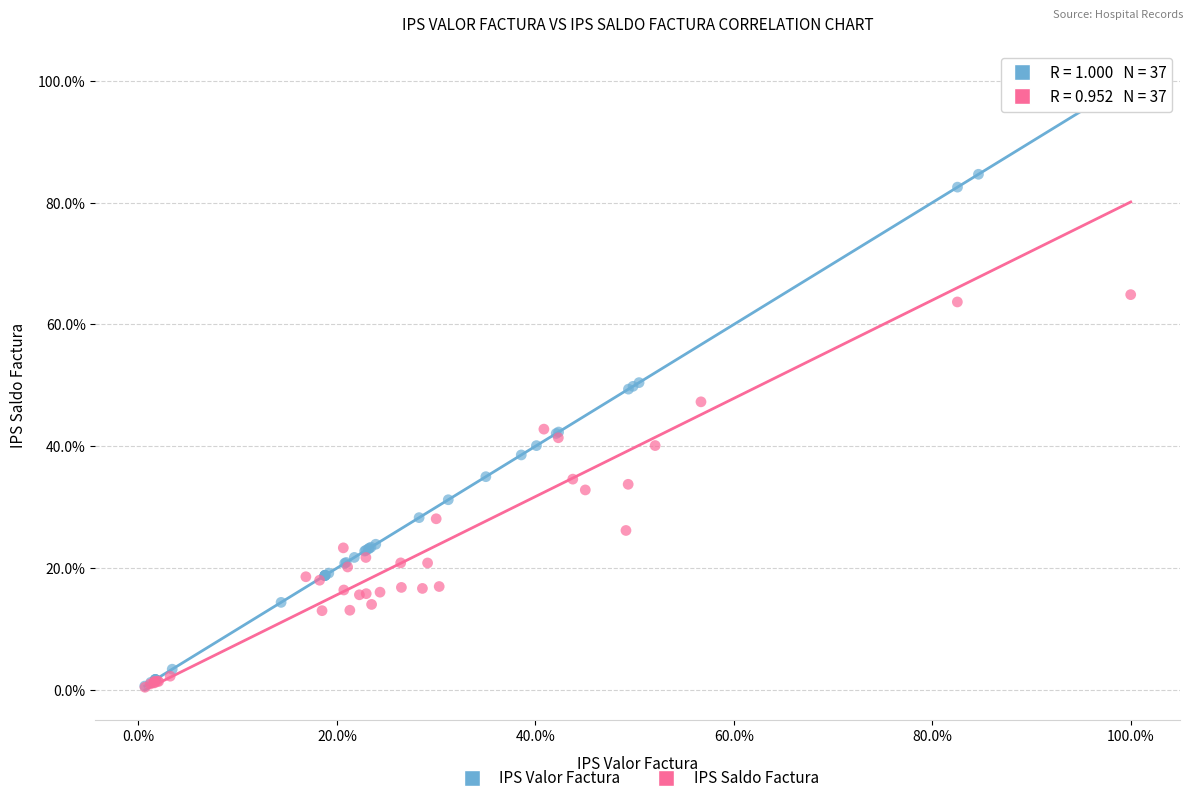

What are all the series names shown in the legend?

IPS Valor Factura, IPS Saldo Factura